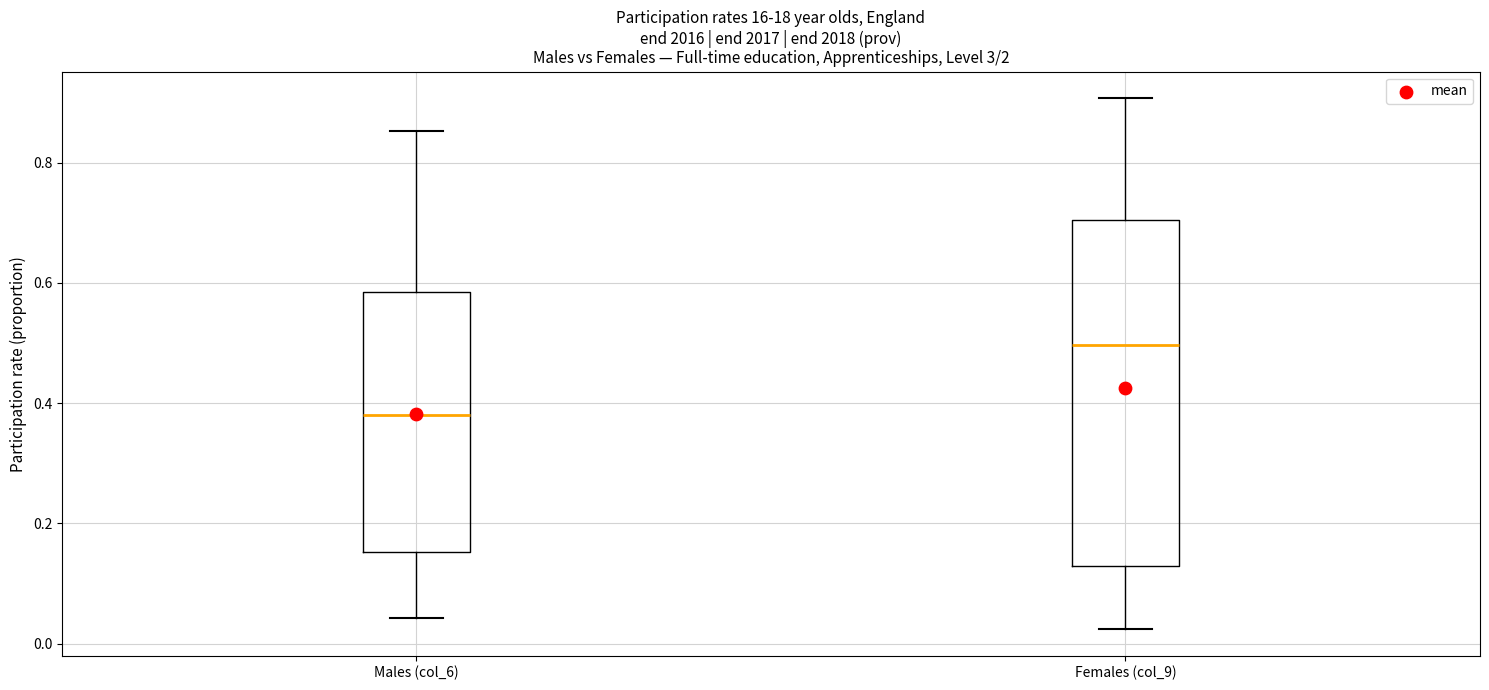

Which box has the highest median line?

Females (col_9)